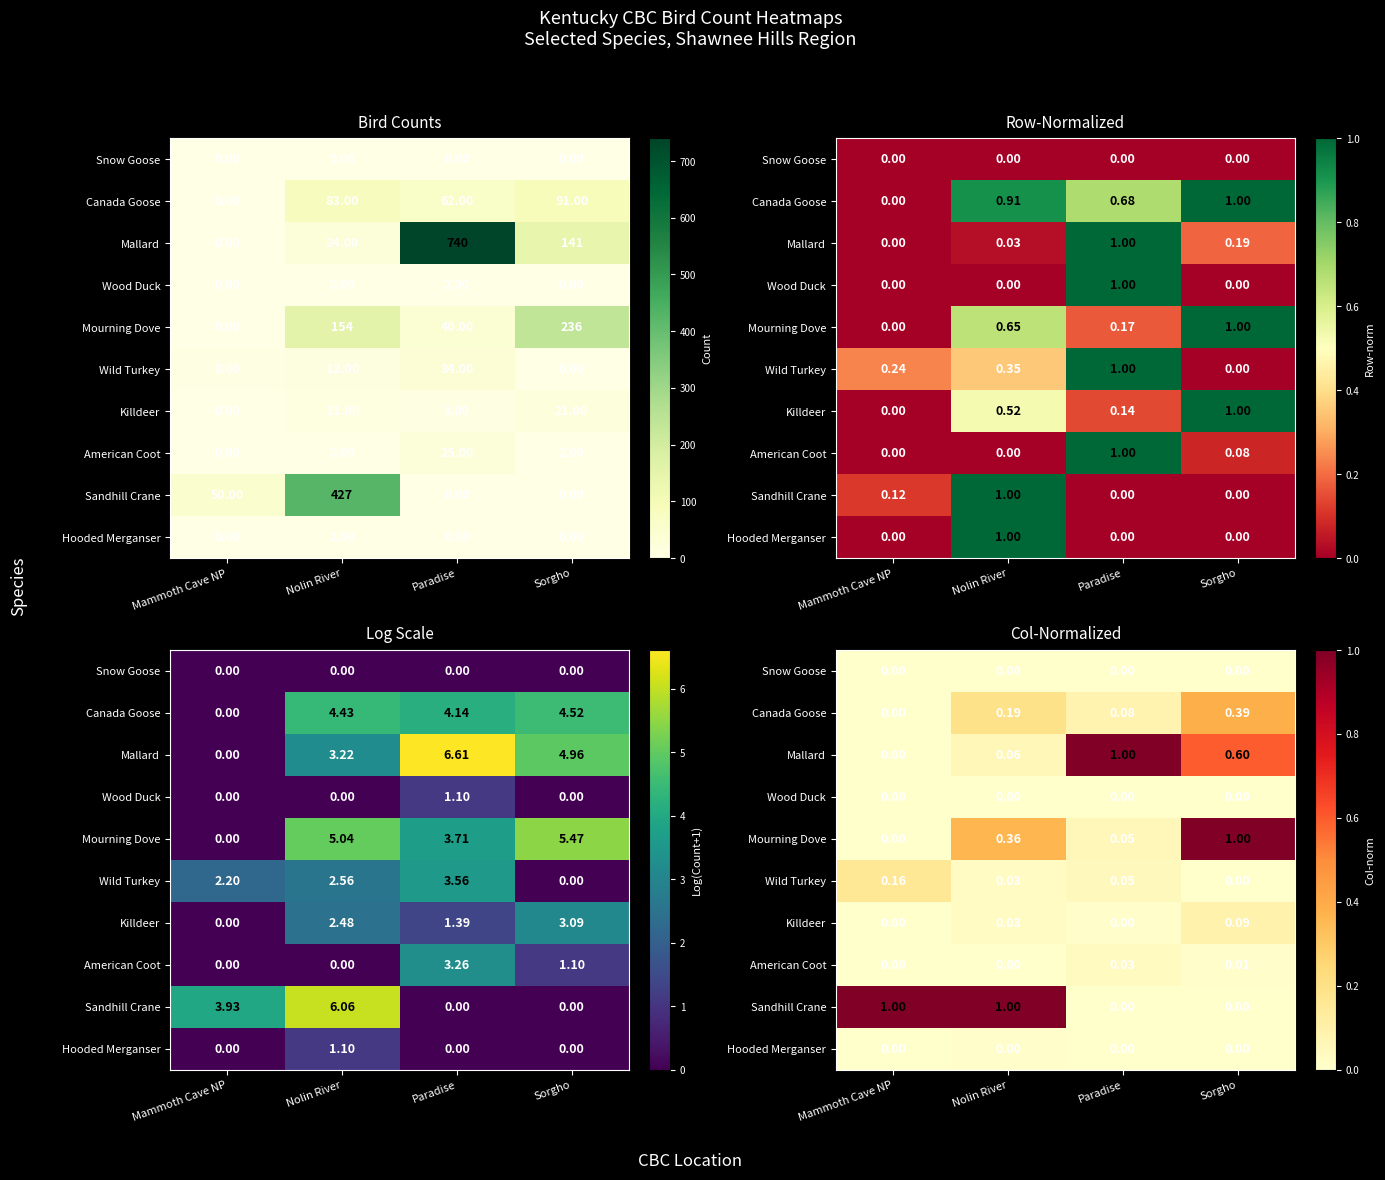

Rank the series by their maximum value, from highest to lowest.

Mallard, Mourning Dove, Sandhill Crane, Canada Goose, Wild Turkey, Killdeer, American Coot, Hooded Merganser, Wood Duck, Snow Goose